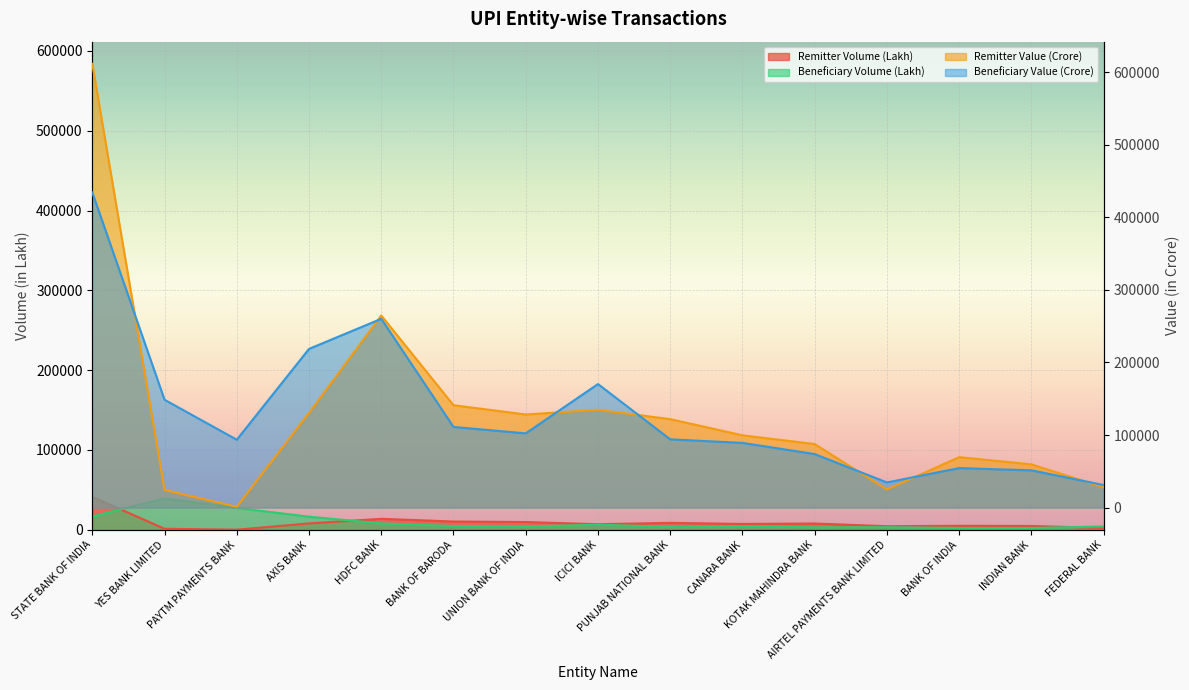

True or false: Remitter Value (Crore) and Remitter Volume (Lakh) cross at least once.

False